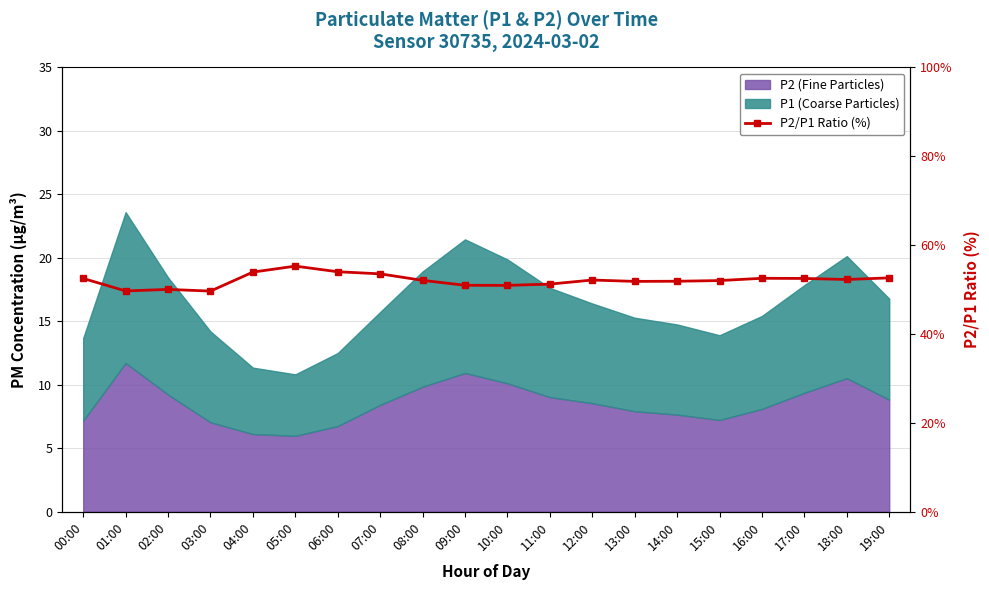

Count the number of values greater than 52.

12